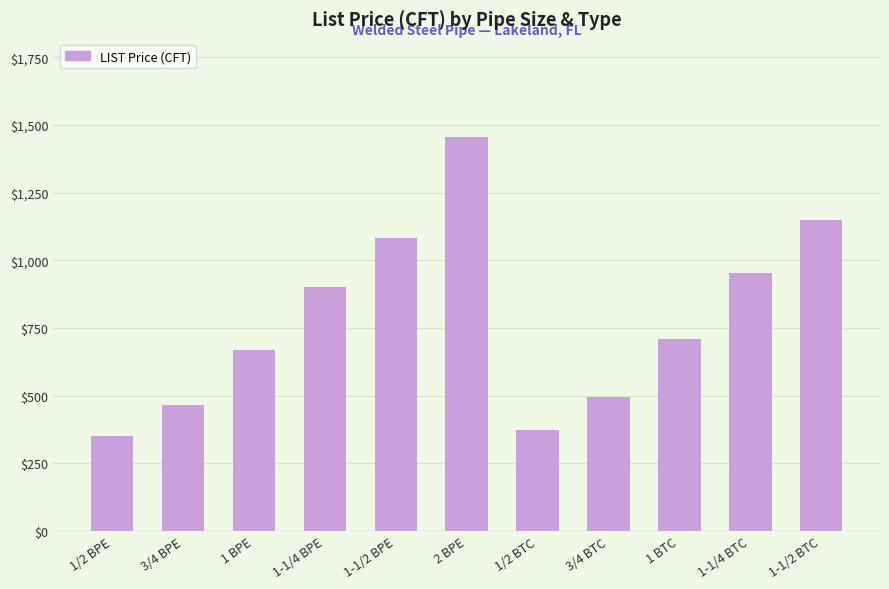

How many distinct data groups are displayed?

1